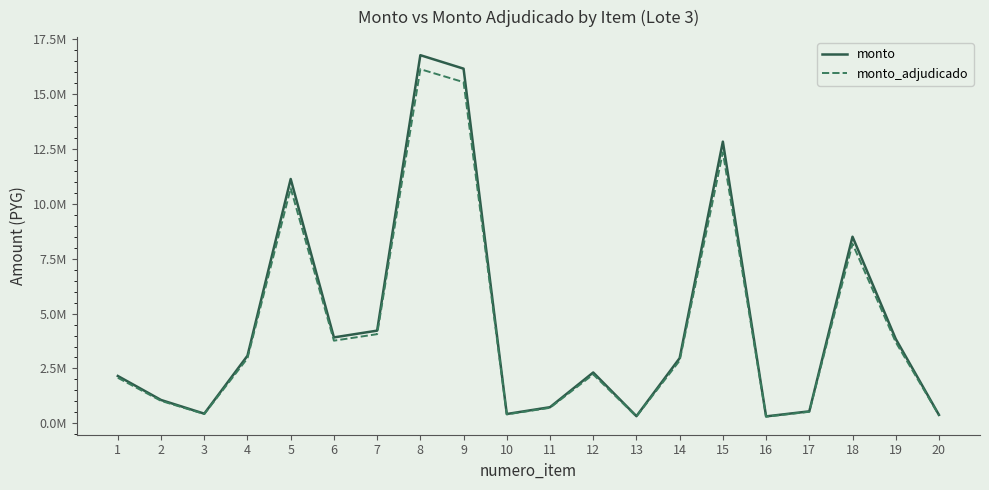

True or false: monto has a value of 493181 at 16.

False